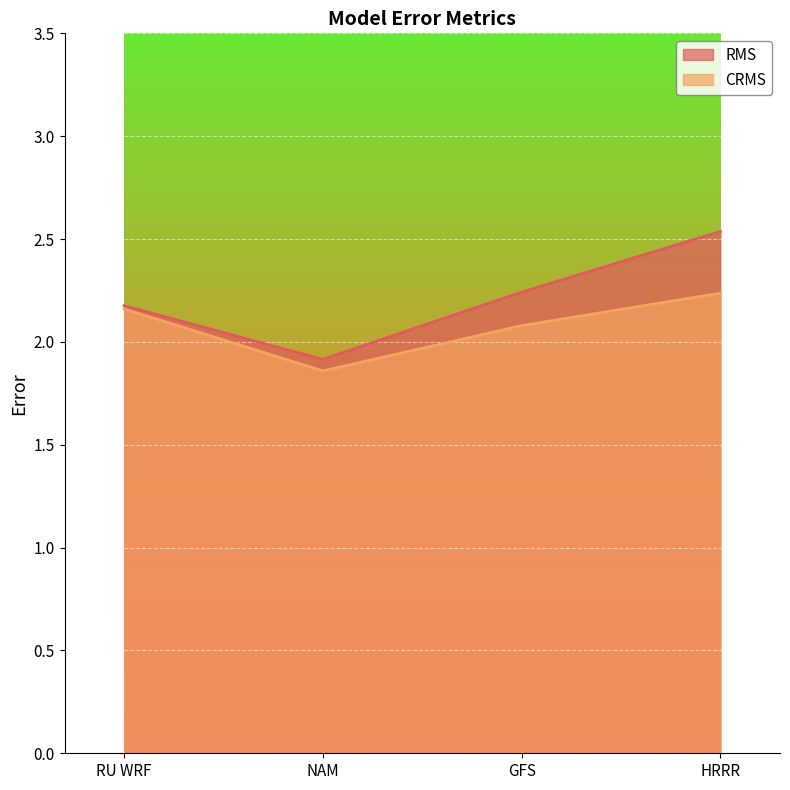

What is the label of the 4th point from the left?

HRRR